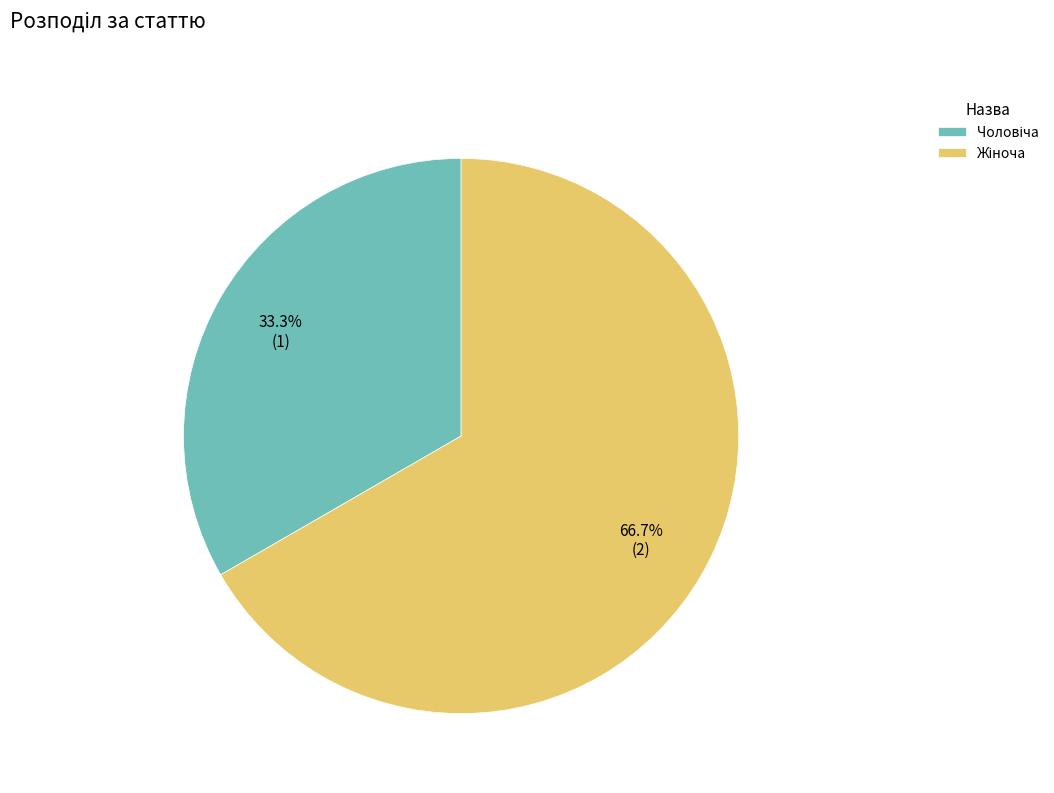

Is there a majority slice in this chart?

Yes